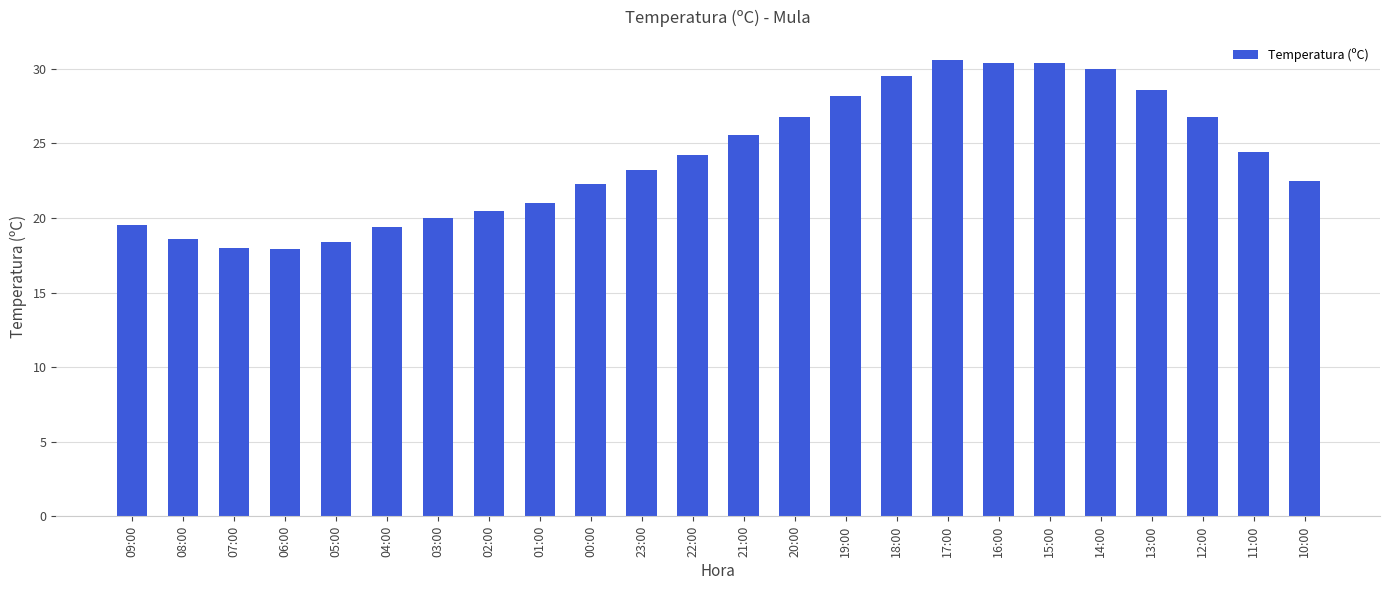

What is the ratio of the value at 20:00 to the value at 22:00?

1.1